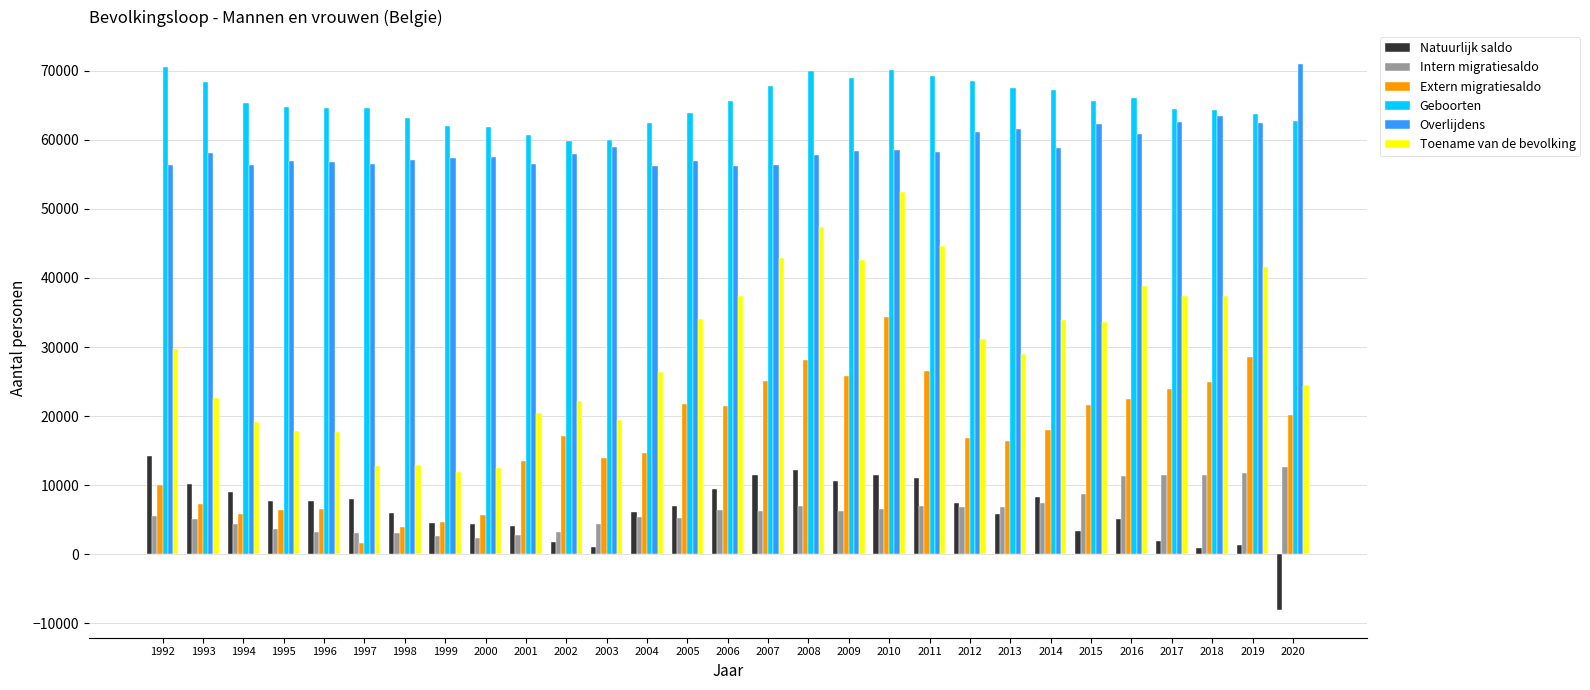

How many data points does each series have?

29